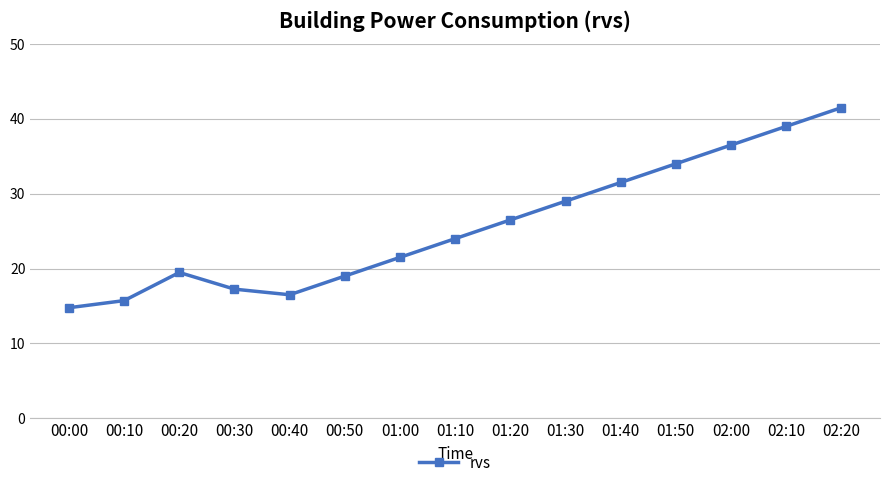

Rank the categories by value from lowest to highest.

00:00, 00:10, 00:40, 00:30, 00:50, 00:20, 01:00, 01:10, 01:20, 01:30, 01:40, 01:50, 02:00, 02:10, 02:20